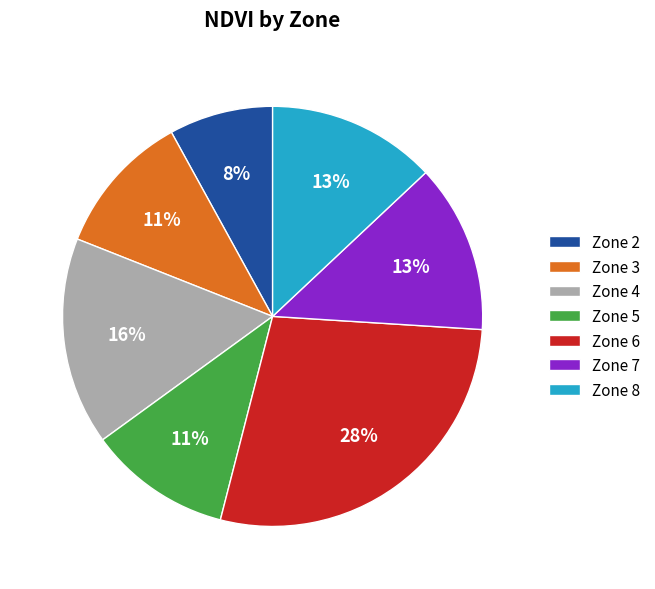

True or false: Zone 7 accounts for 13% of the total.

True